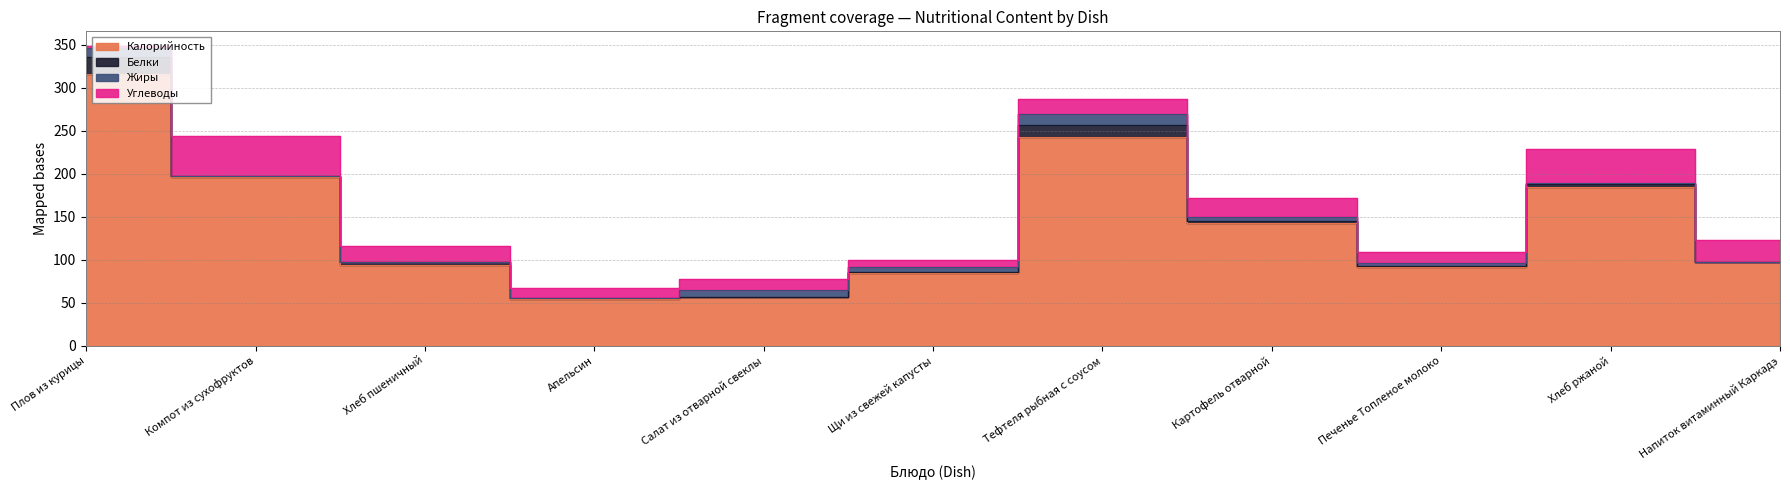

Reading left to right, extract all data points from this chart.

Калорийность: 316	196	94	54	56	84	242	142	91	184	97
Белки: 19	1	3	1	1	2	15	3	1	4	0
Жиры: 11	0	0	0	8	5	12	4	4	1	0
Углеводы: 2	47	19	12	12	8	18	23	13	40	26